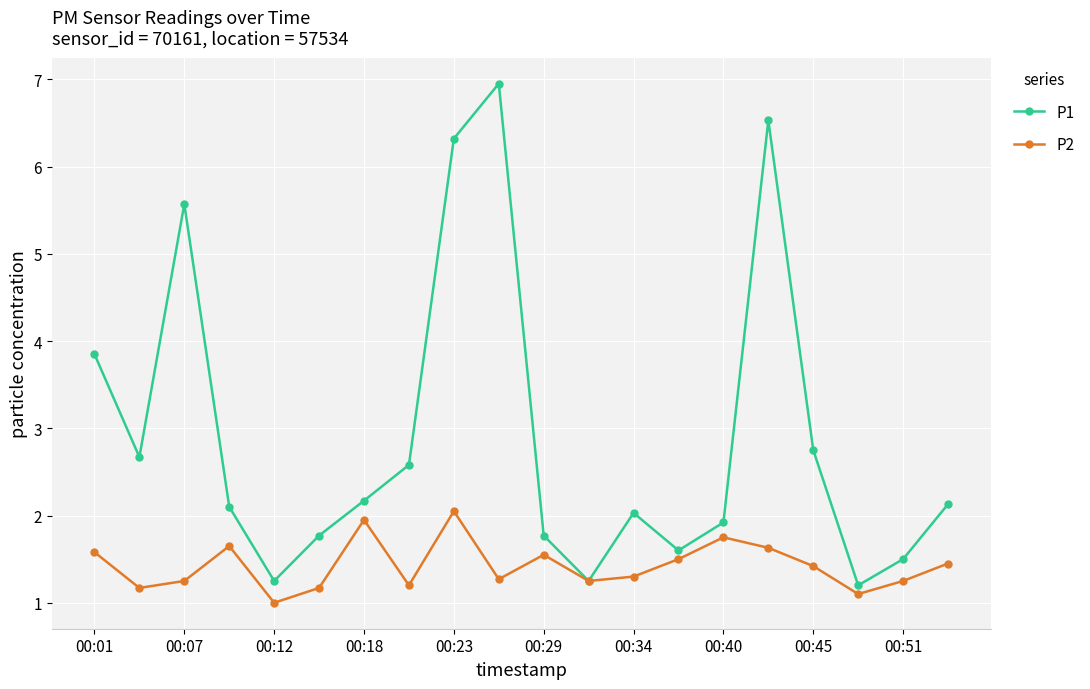

At how many categories does at least one series exceed 5?

4